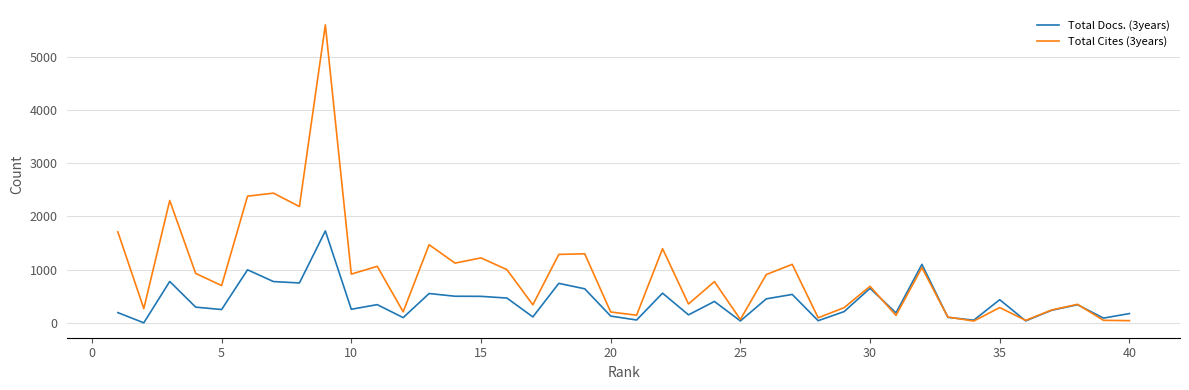

What is the maximum value for Total Docs. (3years)?

1728